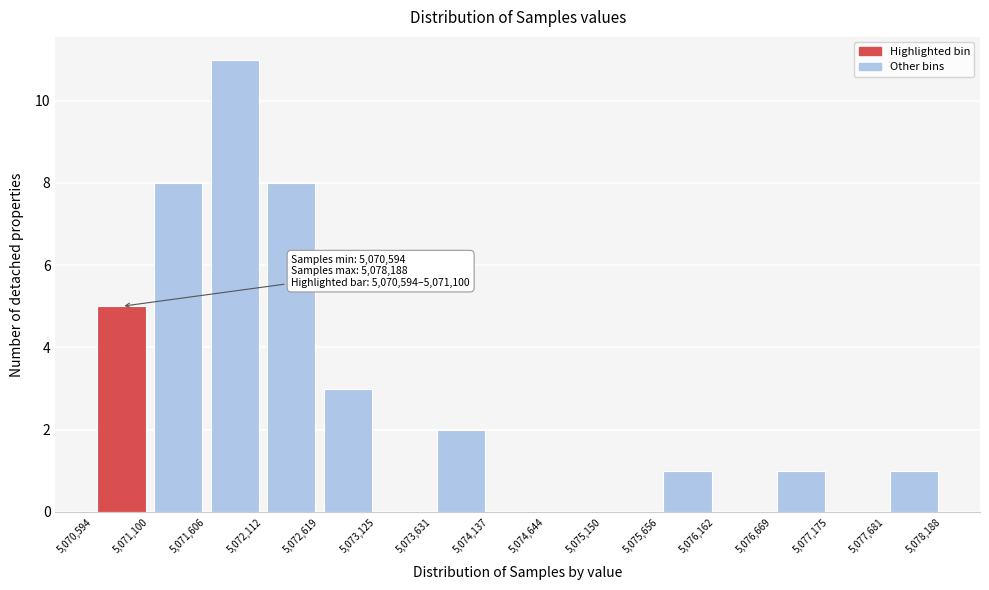

Which range on the x-axis has the tallest bar?

5,071,606 to 5,072,112